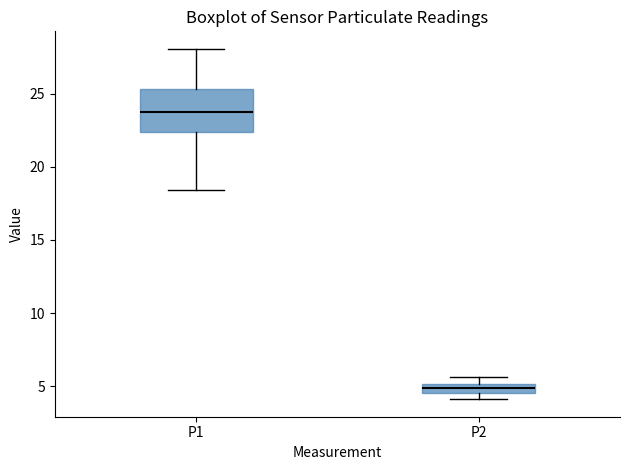

Which box is the tallest, from its lower edge to its upper edge?

P1